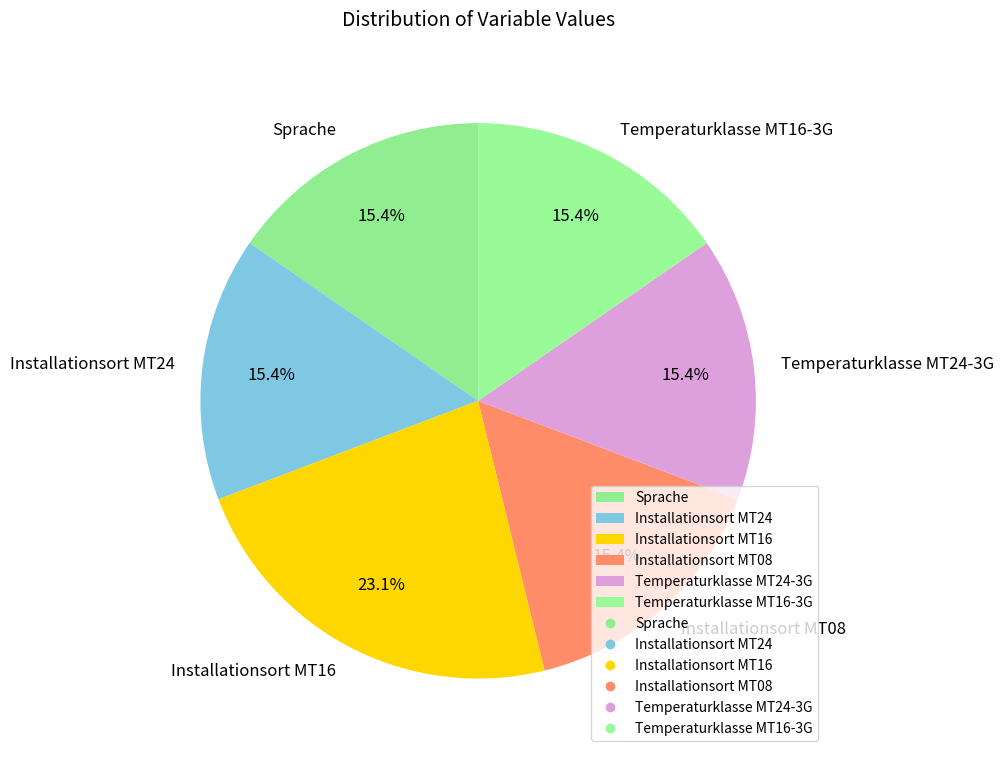

What percentage is the Installationsort MT24 slice, to the nearest percent?

15%